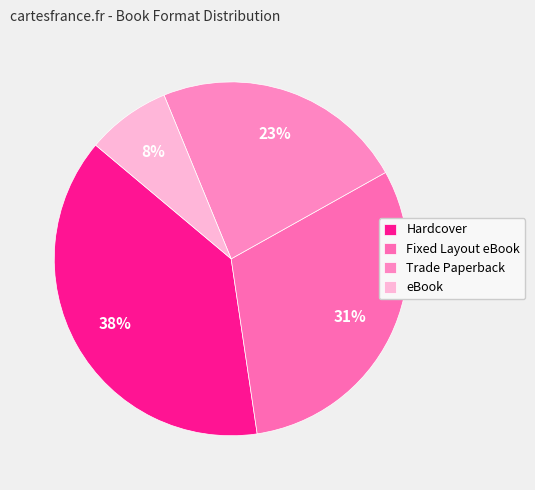

The Trade Paperback slice represents 13% of the pie. True or false?

False